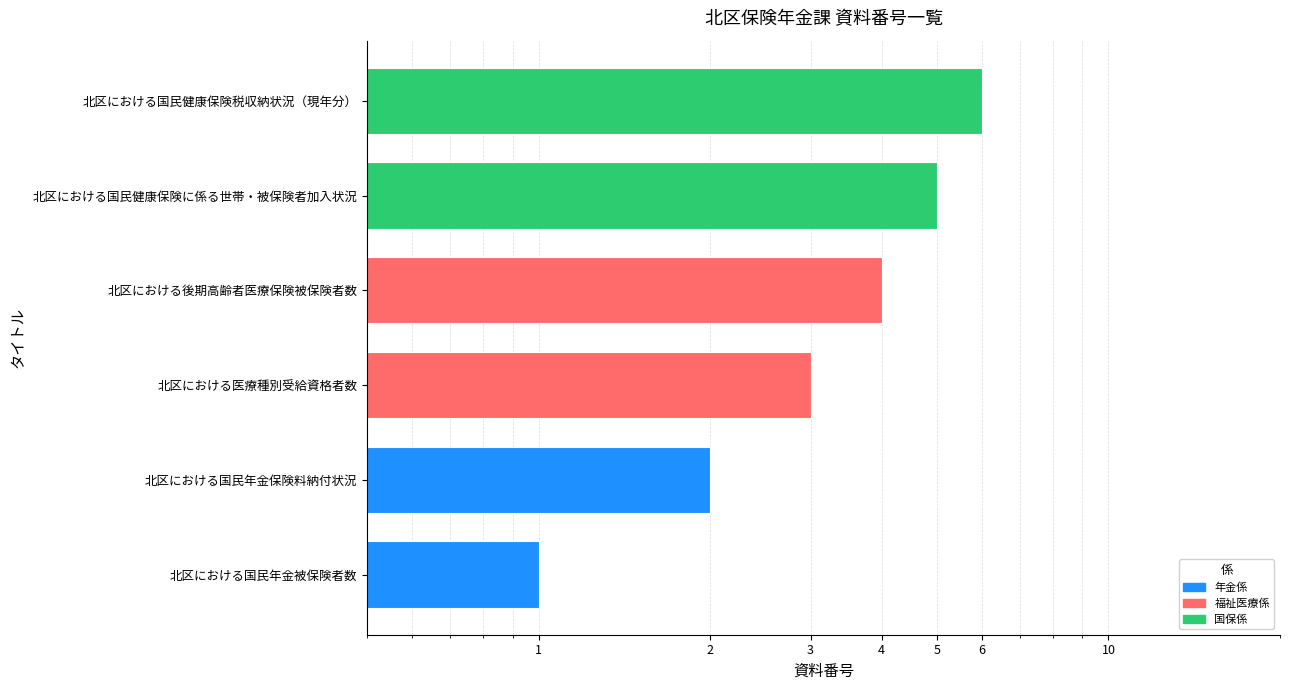

List the labels in order of value, smallest first.

北区における国民年金被保険者数, 北区における国民年金保険料納付状況, 北区における医療種別受給資格者数, 北区における後期高齢者医療保険被保険者数, 北区における国民健康保険に係る世帯・被保険者加入状況, 北区における国民健康保険税収納状況（現年分）